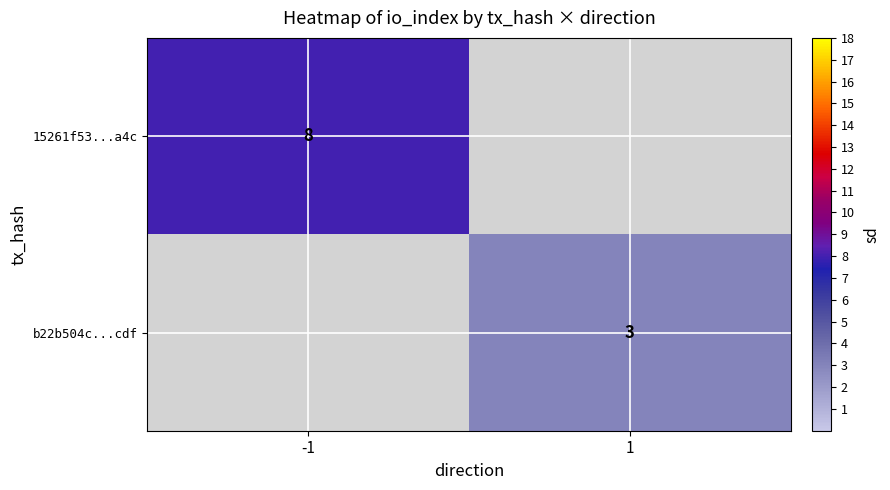

Count the number of data series in this chart.

2